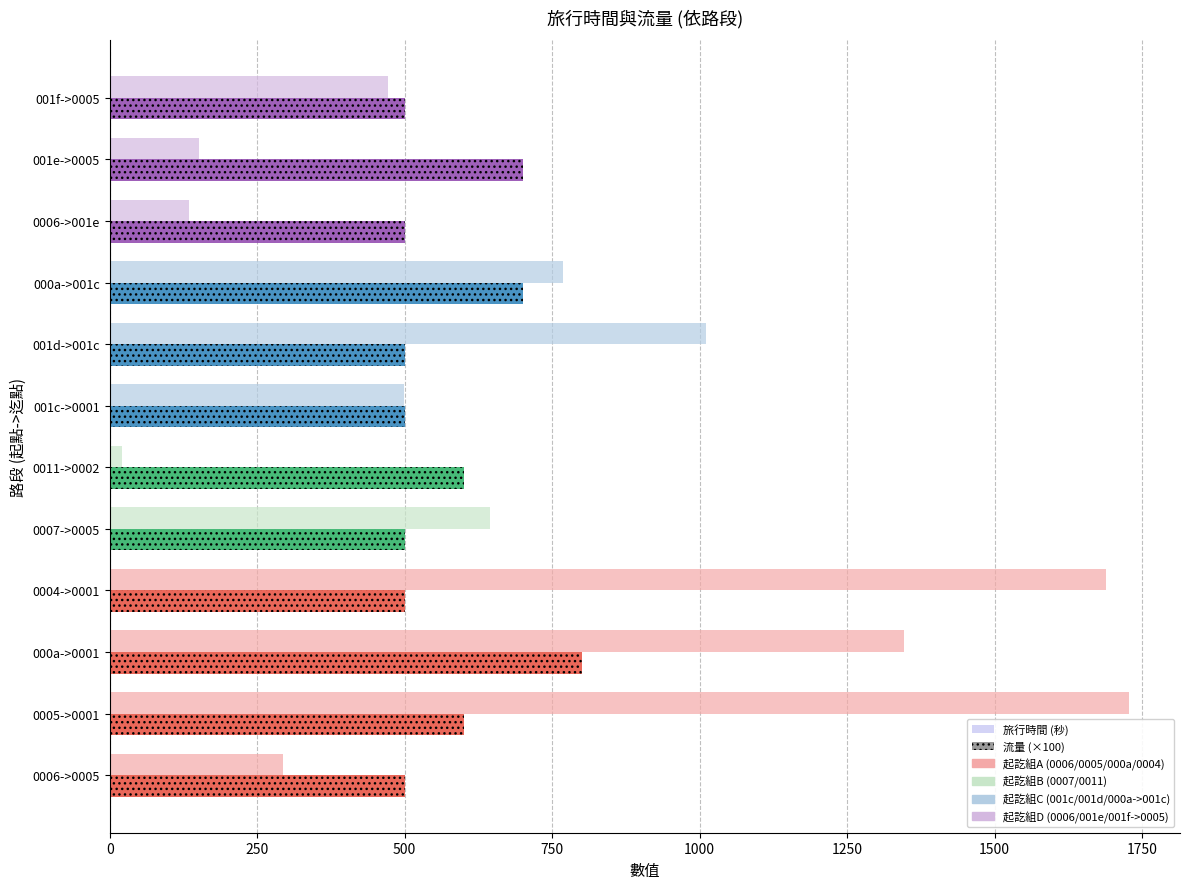

What is the average value of the 流量 (×100) series?

575